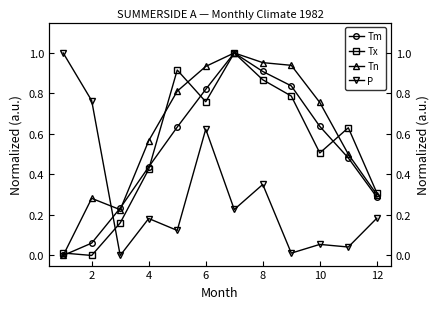

What is the difference between the second highest and minimum values in the Tx series?

0.9